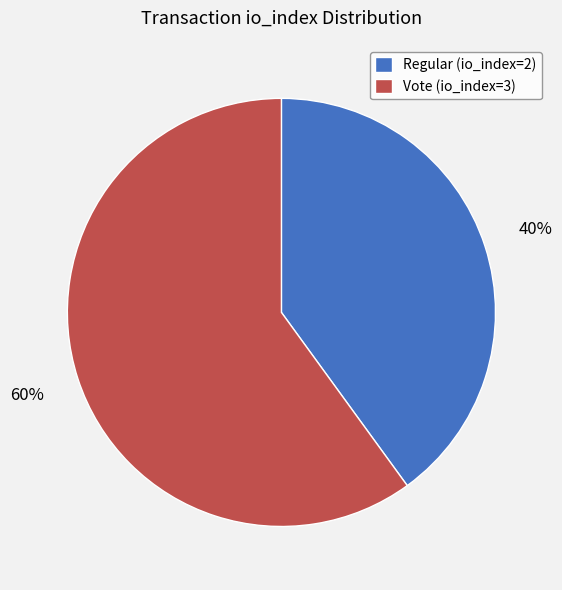

Combined, do Vote (io_index=3) and Regular (io_index=2) account for over 50%?

Yes